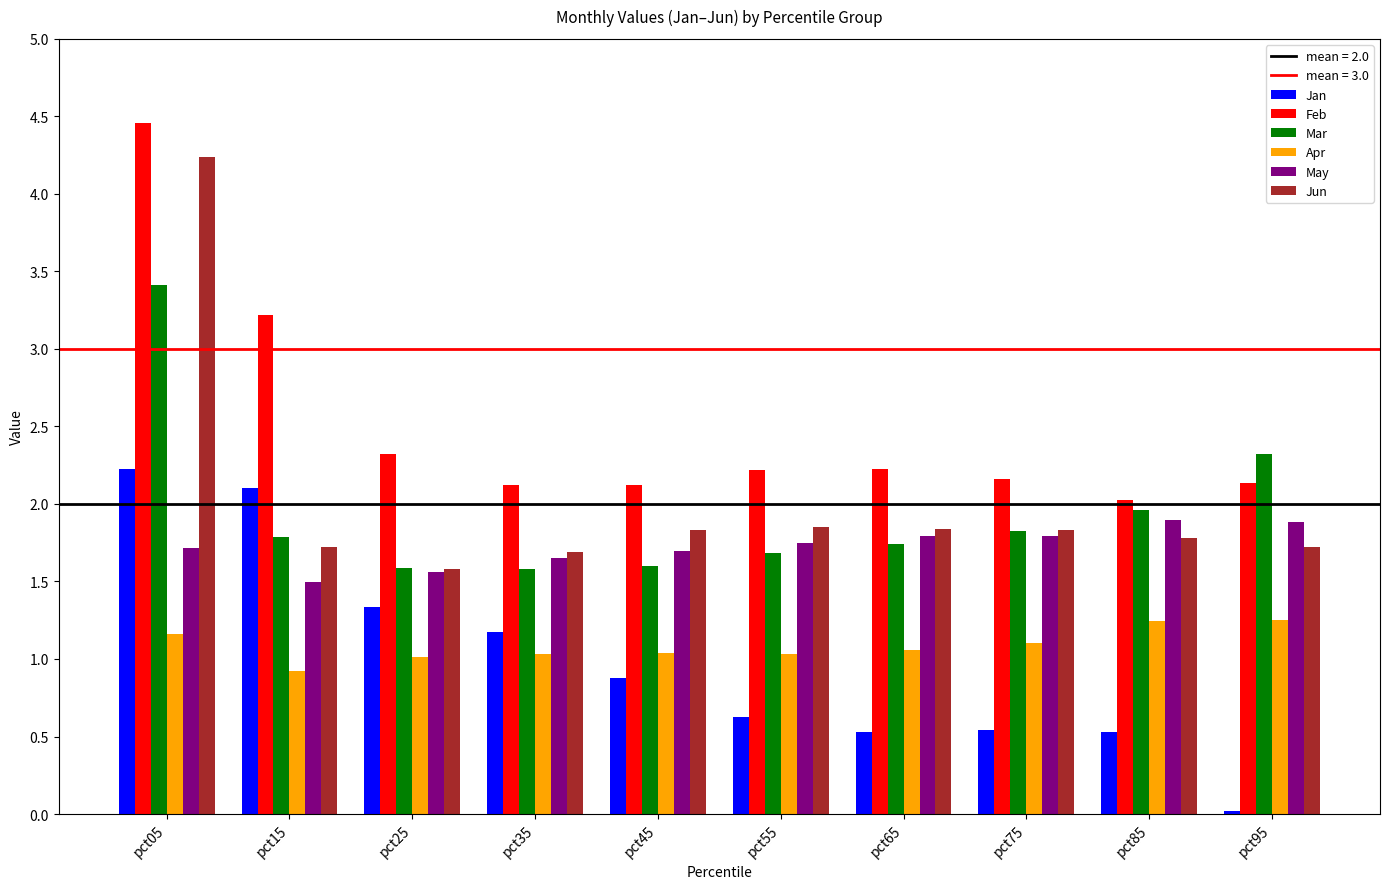

True or false: Jun has a value of 0.9 at pct55.

False